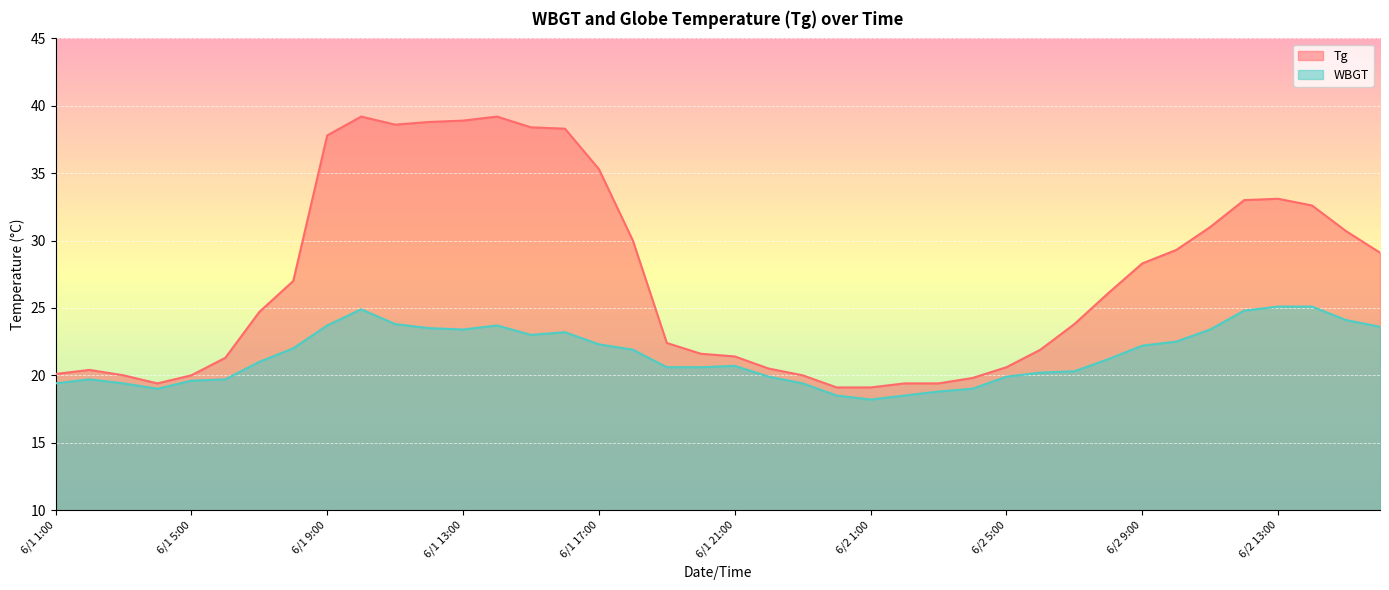

How many distinct data groups are displayed?

2